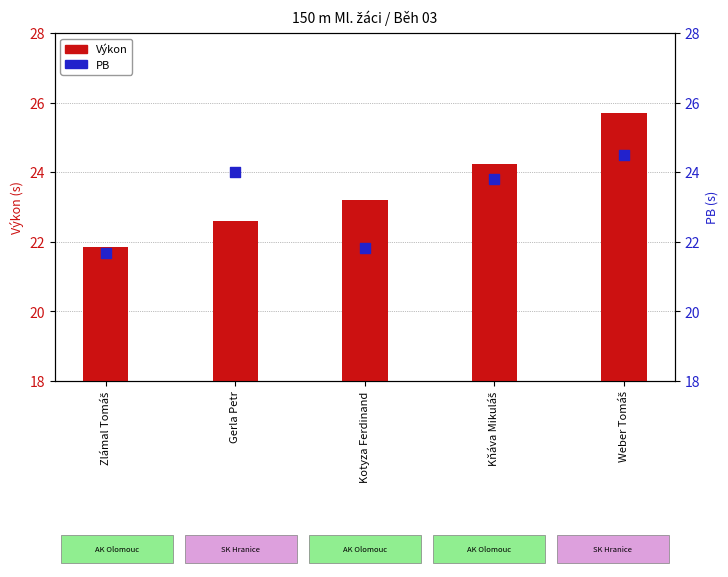

Which series has the widest spread of Y values?

Výkon